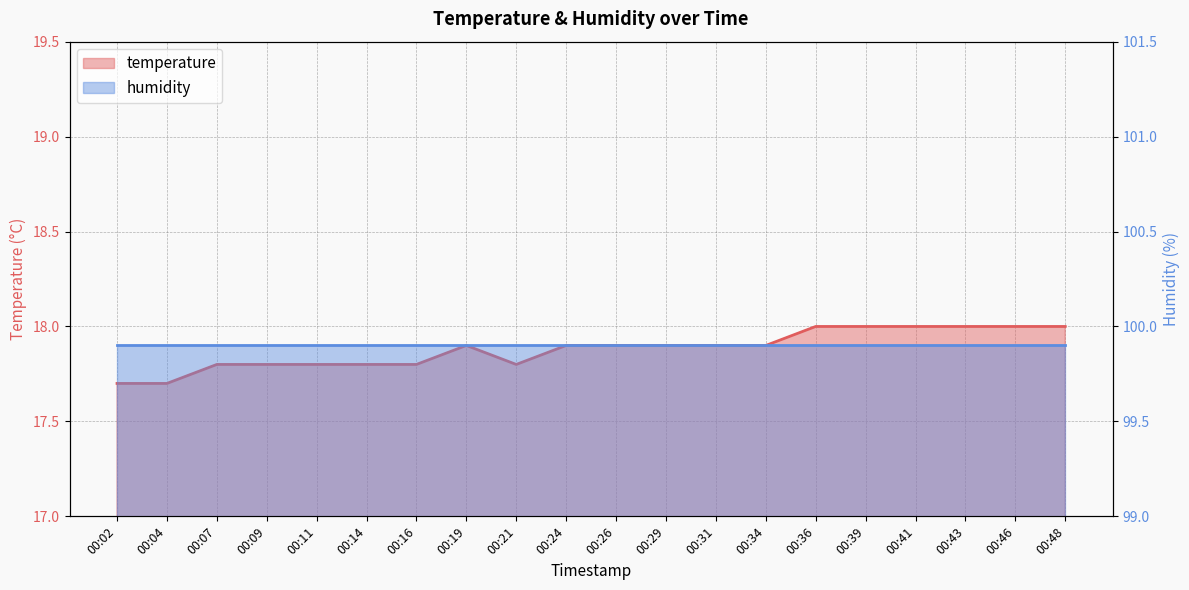

What is the difference between the maximum and minimum values?

0.3